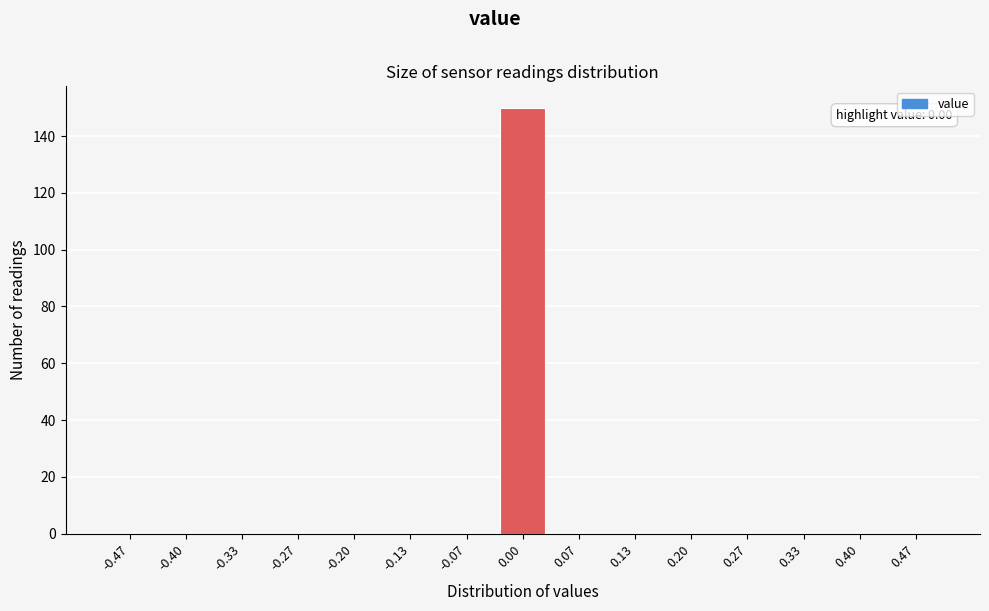

Reading left to right, what are all the values shown in this chart?

-0.47=0	-0.40=0	-0.33=0	-0.27=0	-0.20=0	-0.13=0	-0.07=0	0.00=150	0.07=0	0.13=0	0.20=0	0.27=0	0.33=0	0.40=0	0.47=0